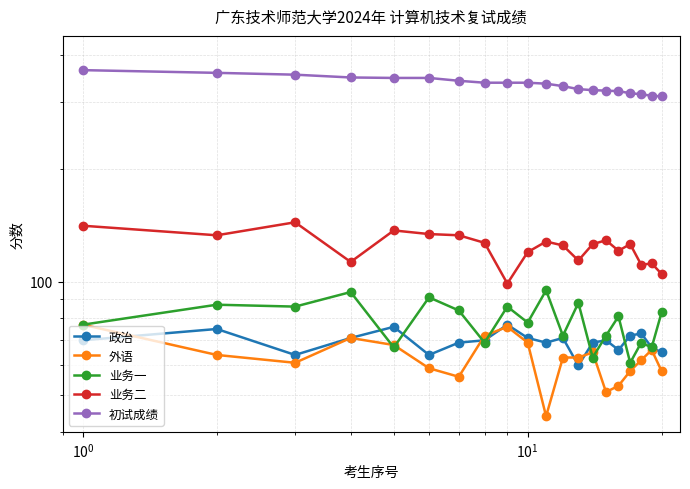

How many lines are shown in the chart?

5